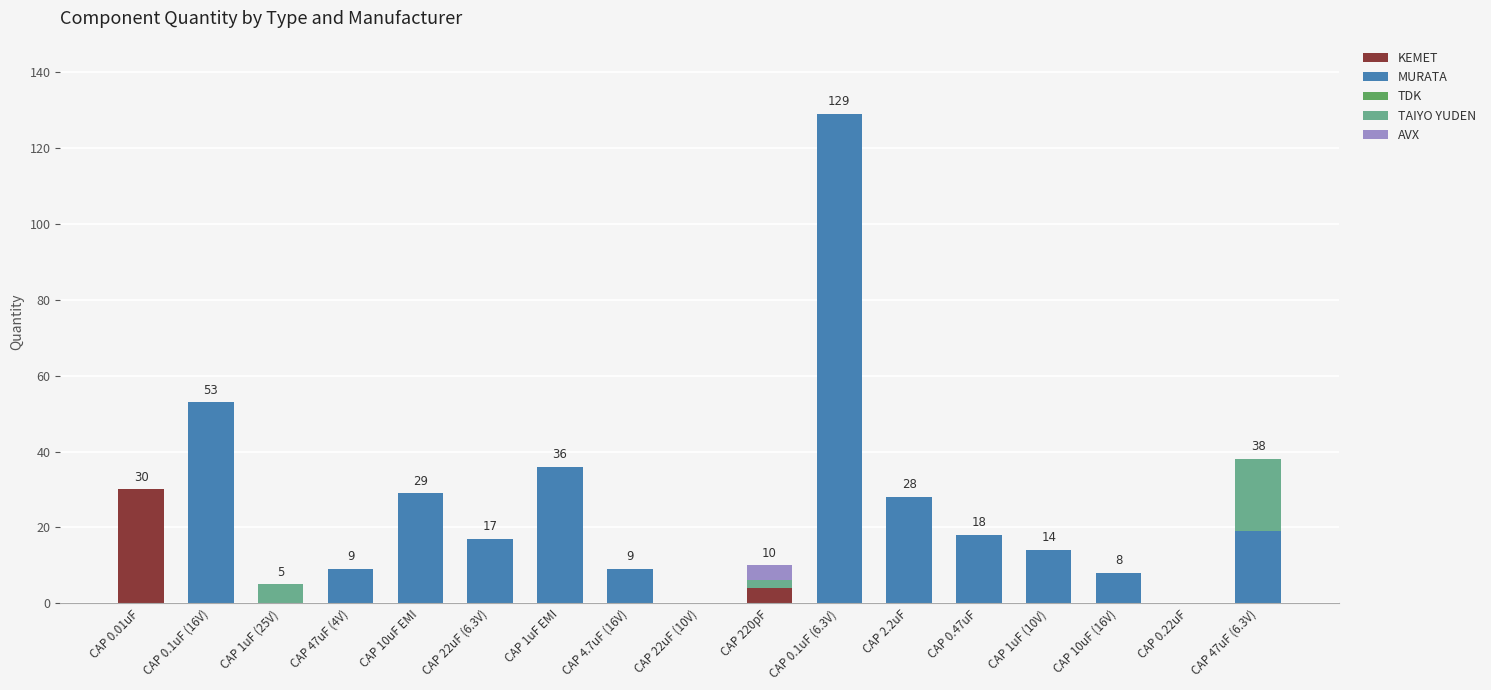

What is the sum of all KEMET values?

34